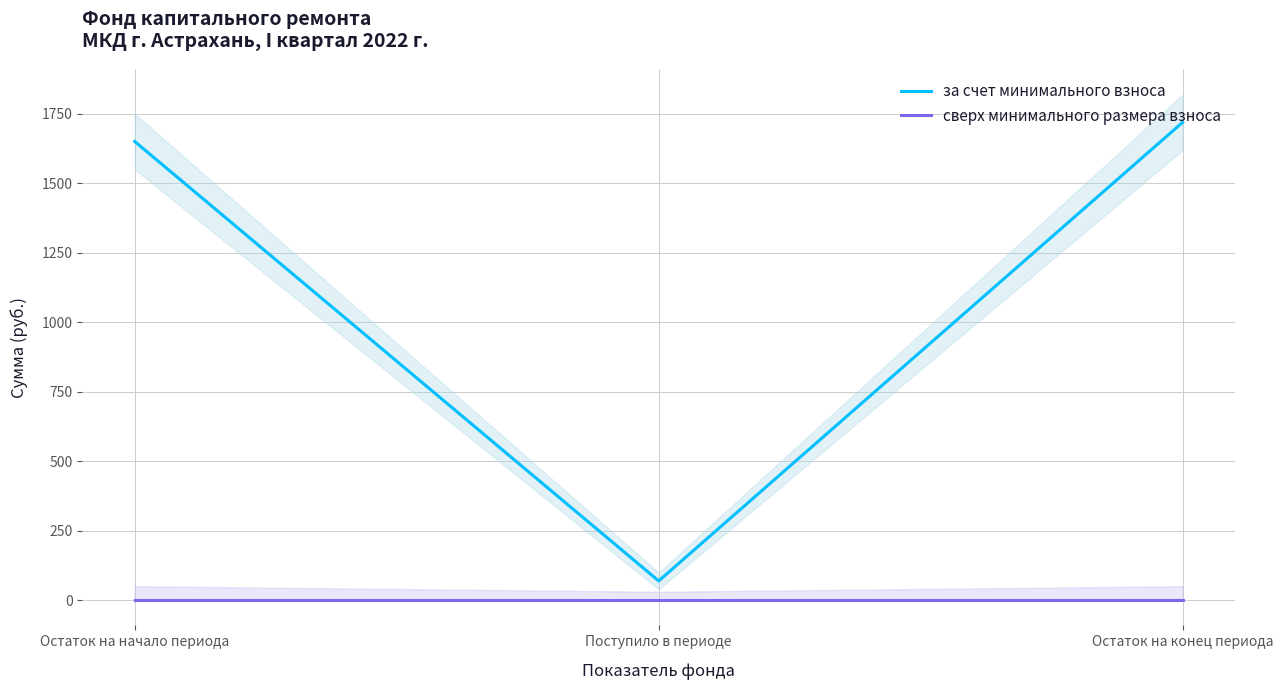

List the series in order of their overall mean, lowest first.

сверх минимального размера взноса, за счет минимального взноса